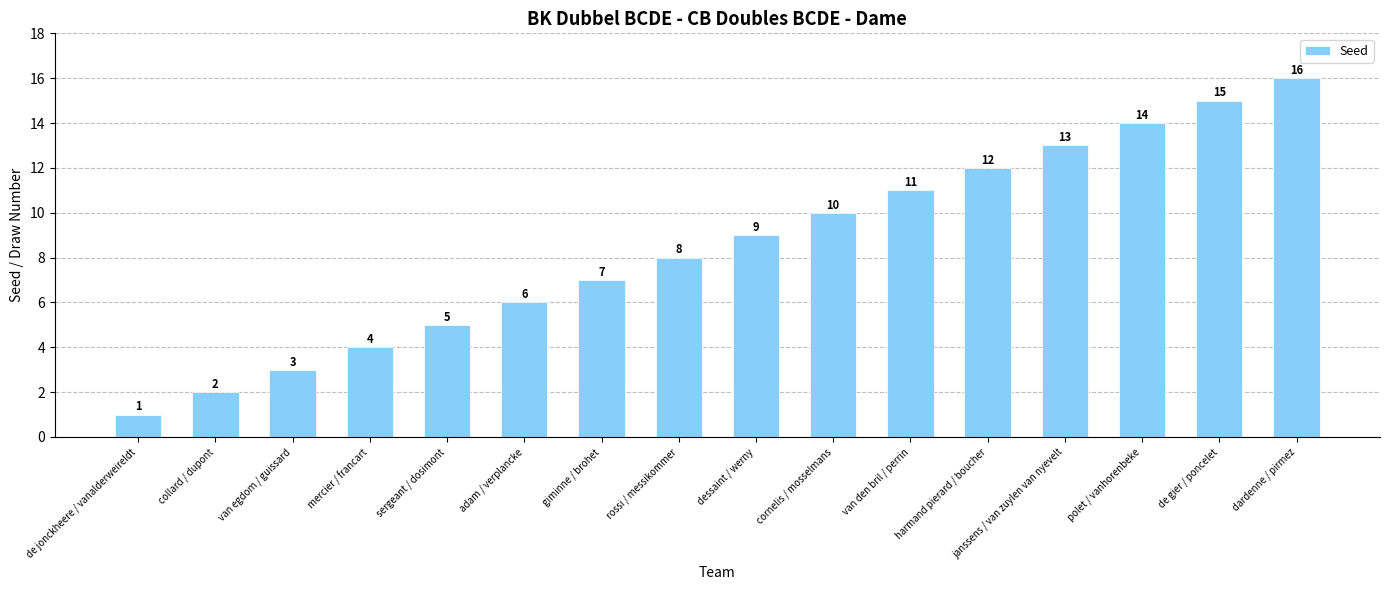

What is the value of the 4th bar from the left?

4